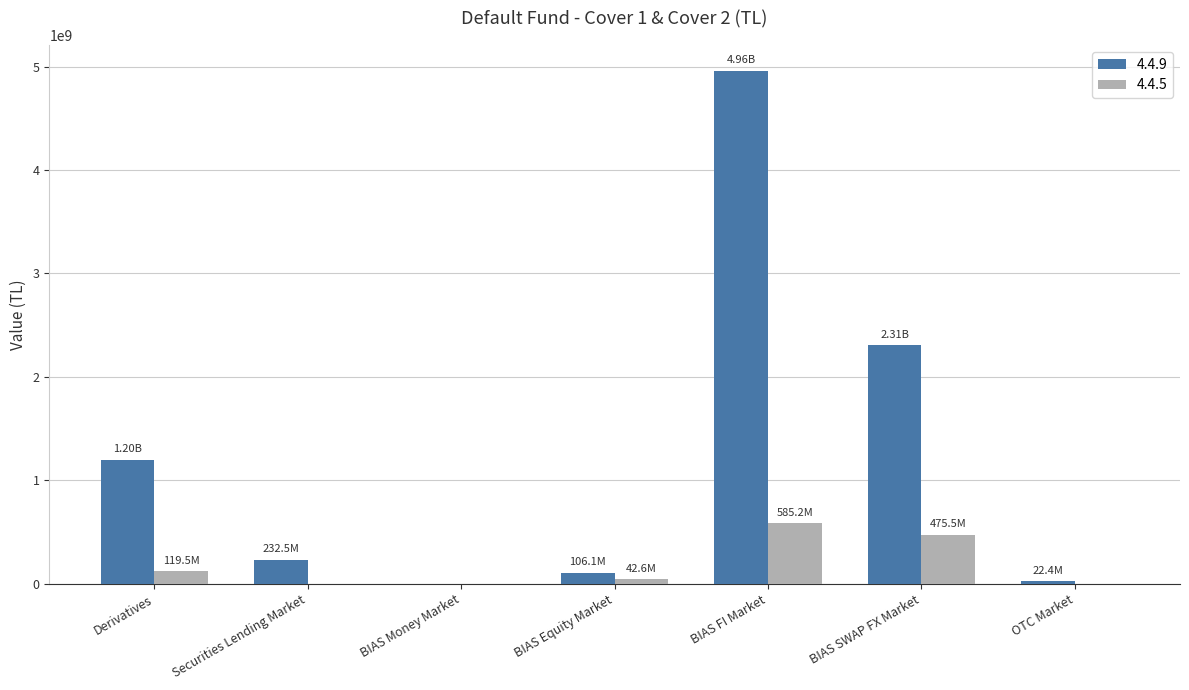

What is the highest value of the 4.4.5 series?

585167487.3